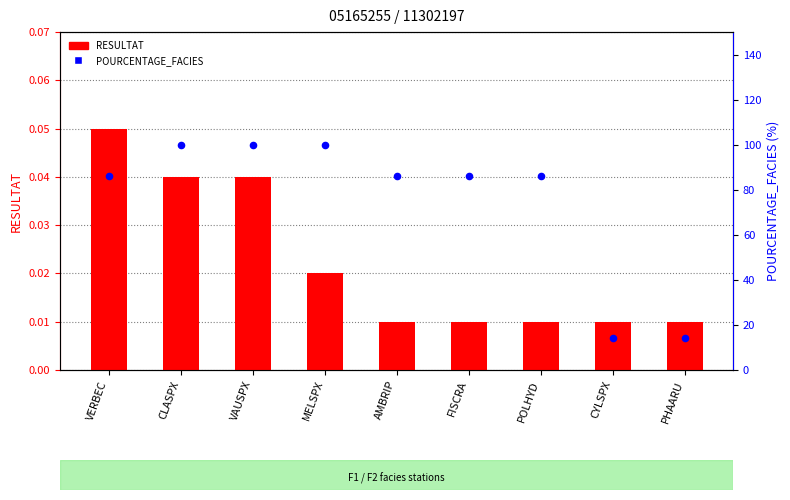

Which series has the widest spread of Y values?

POURCENTAGE_FACIES